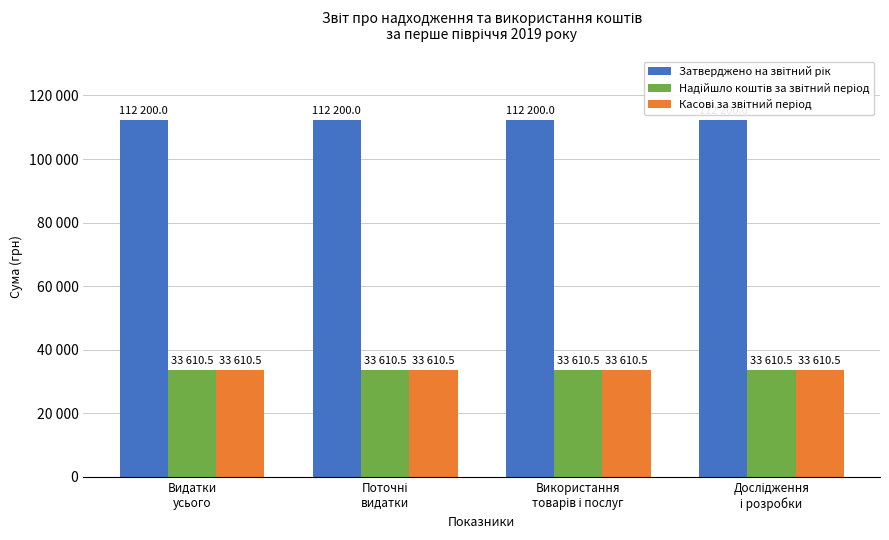

At how many categories does at least one series exceed 101779?

4